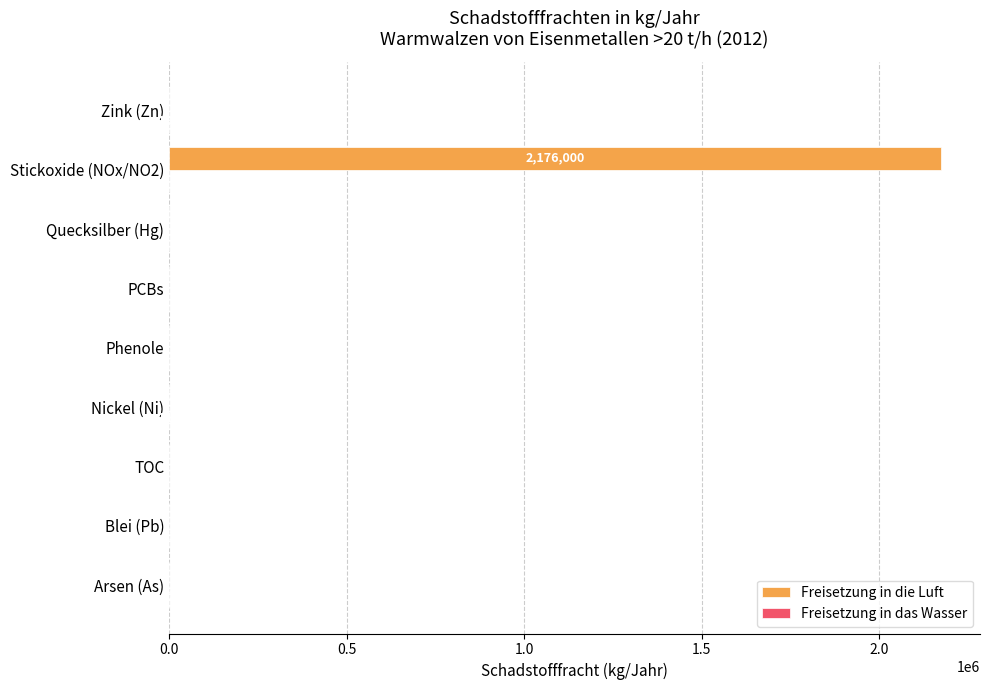

What is the sum of all Freisetzung in die Luft values?

2176051